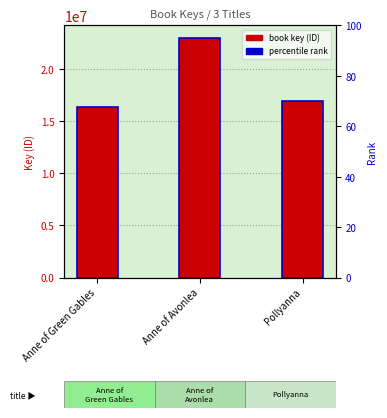

List the labels in order of value, largest first.

Anne of Avonlea, Pollyanna, Anne of Green Gables